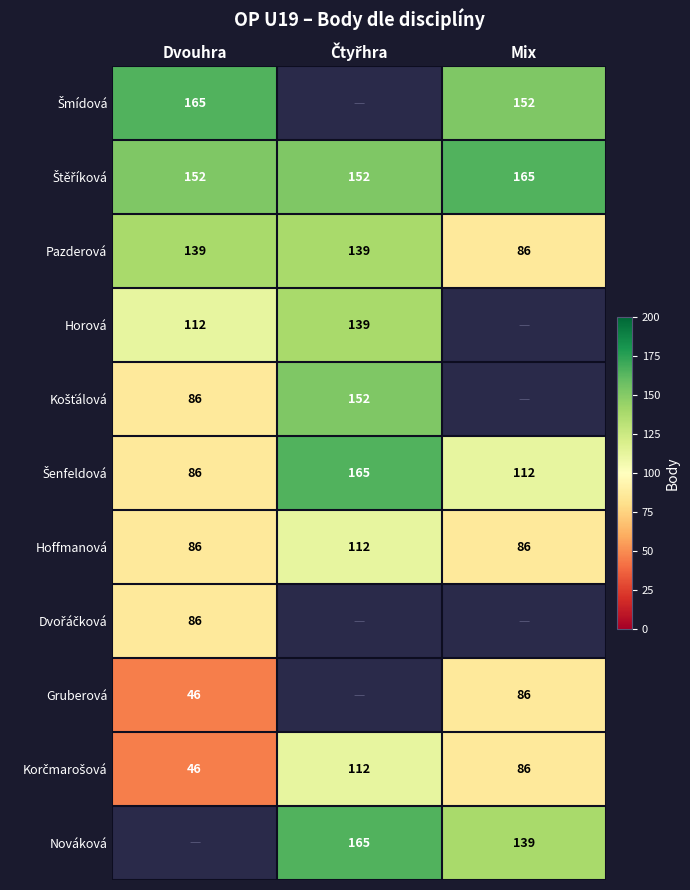

What is the approximate value of Hoffmanová at Dvouhra?

86.0